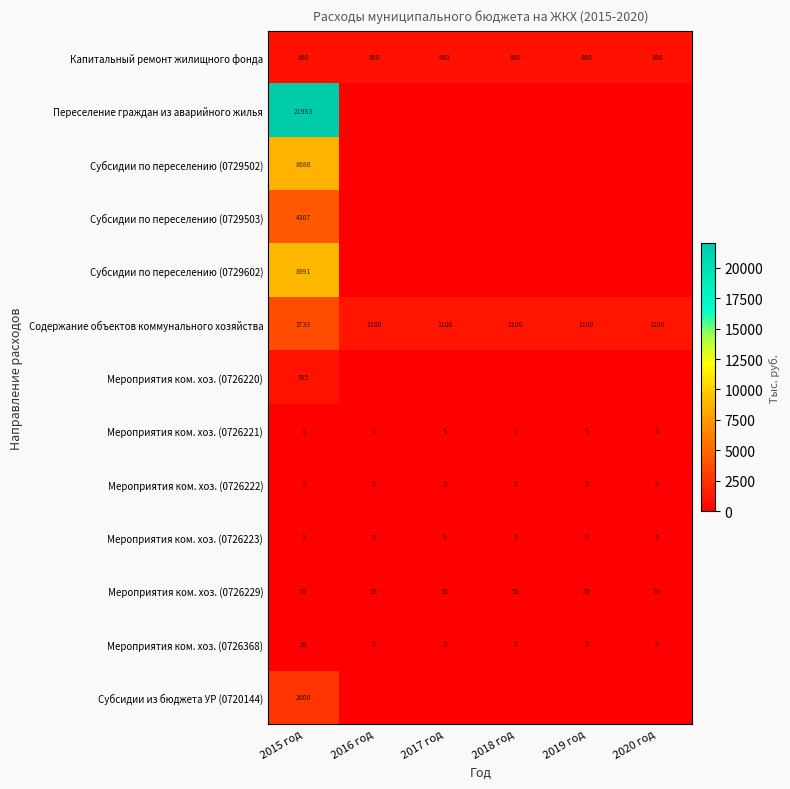

What is the greatest value displayed?

21983.2